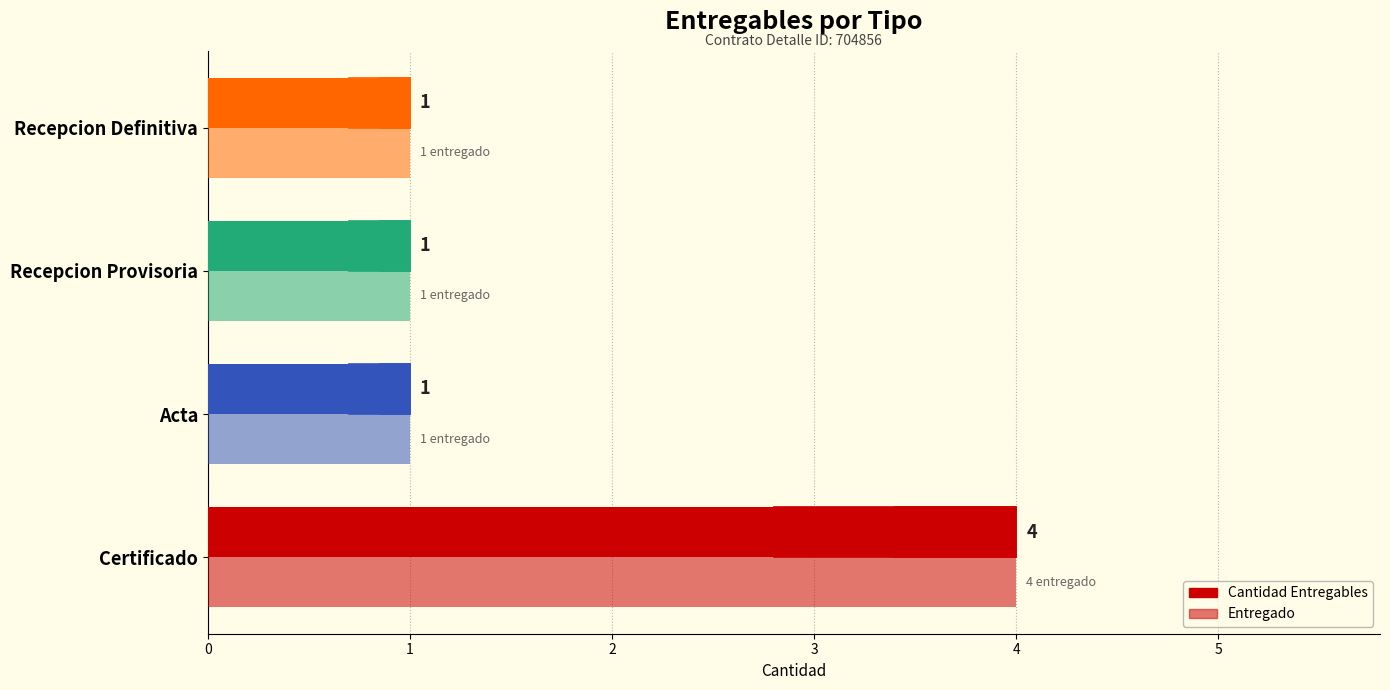

How many categories are shown in the chart?

4